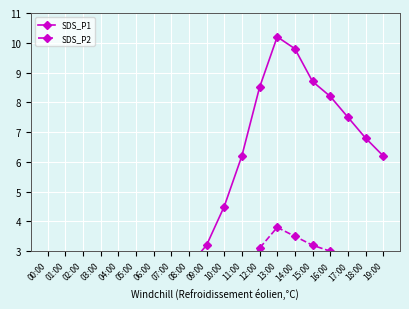

True or false: SDS_P2 and SDS_P1 intersect in this chart.

False